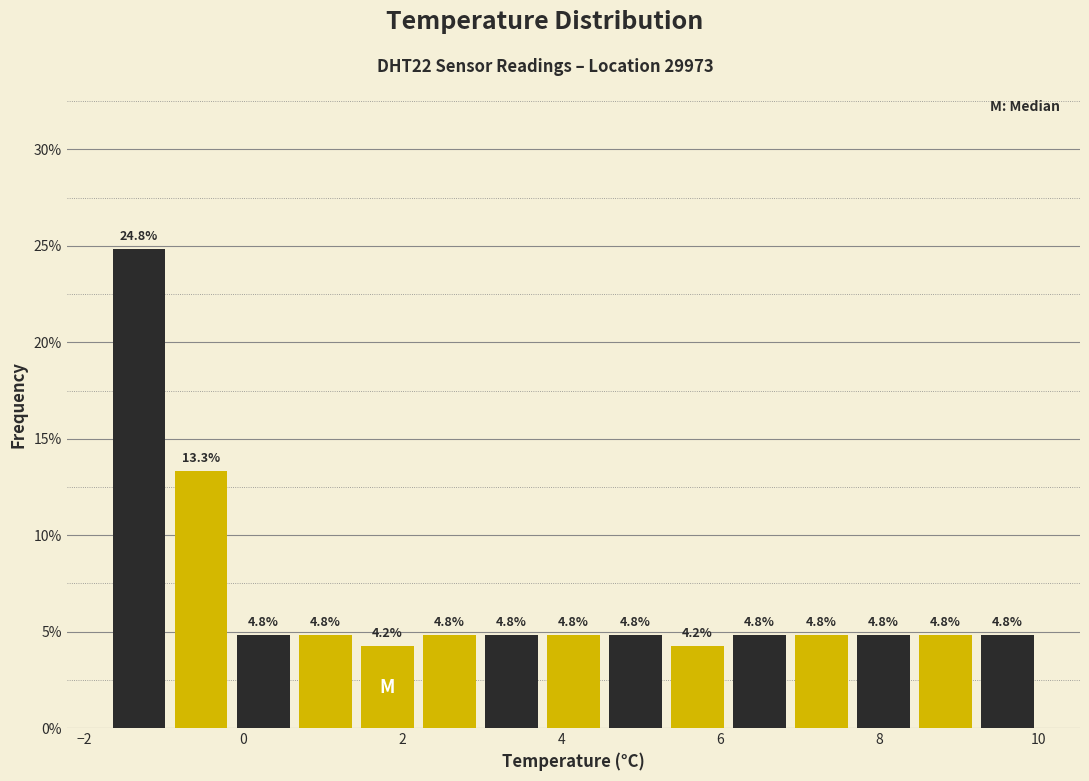

Read against the x-axis, roughly where is the centre of the tallest bar?

-1.4